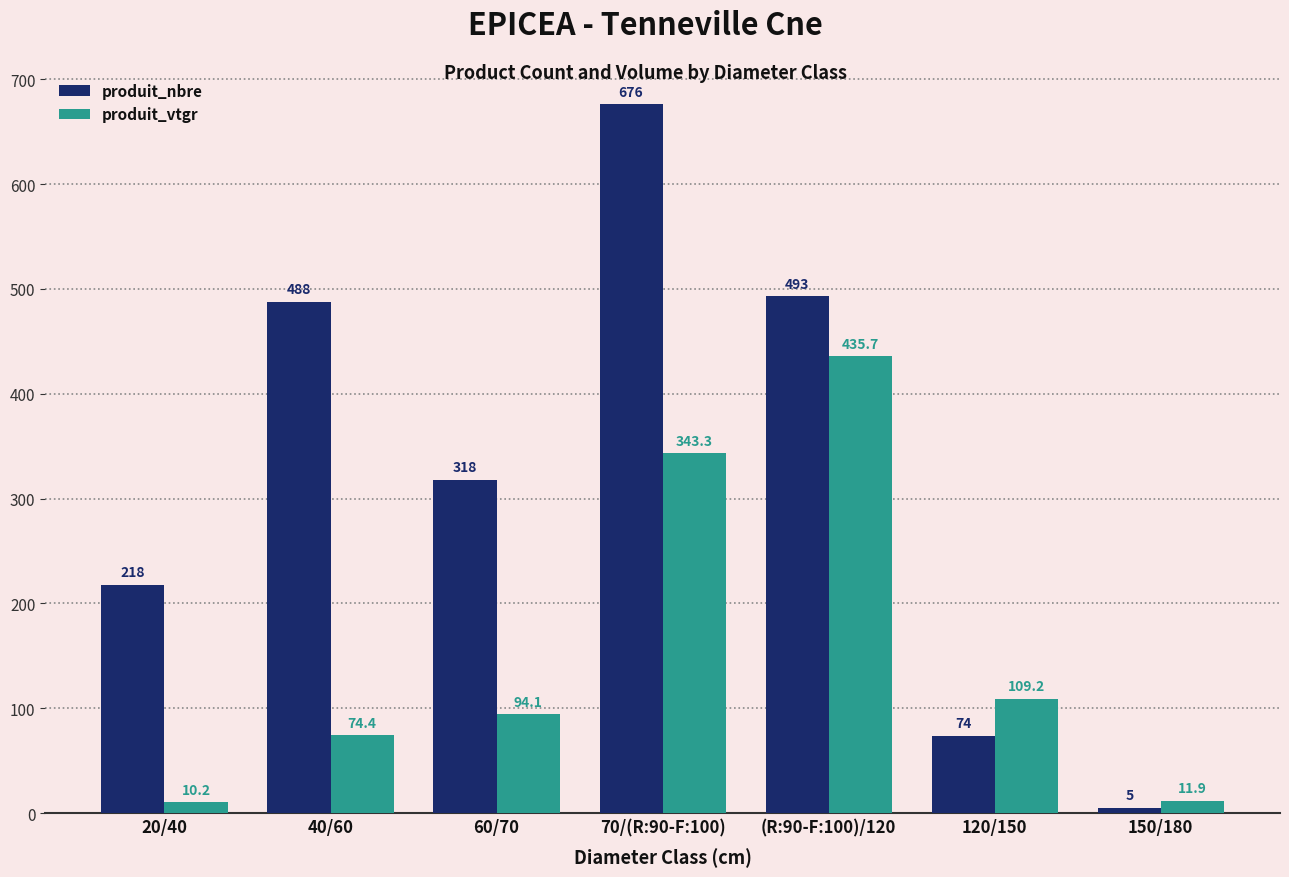

Which category has the highest value in the produit_vtgr series?

(R:90-F:100)/120